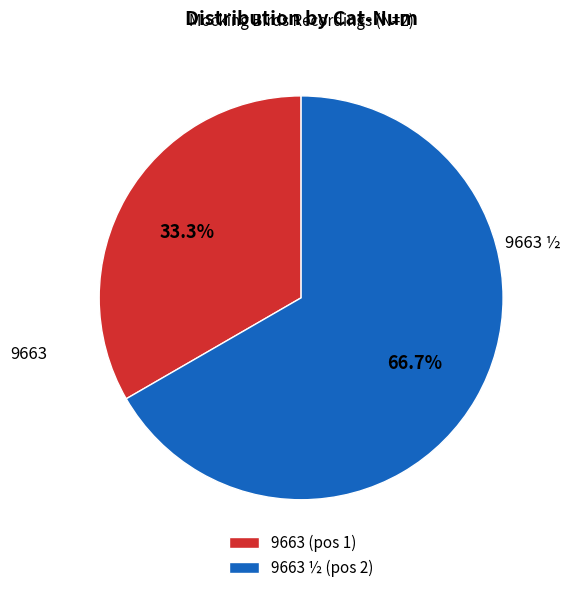

Rank the categories by value from lowest to highest.

9663 (pos 1), 9663 ½ (pos 2)